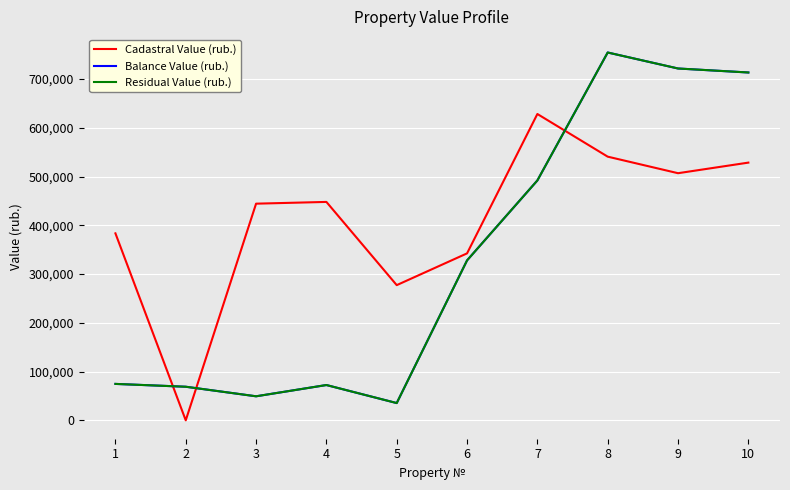

Does the chart have visible grid lines?

Yes